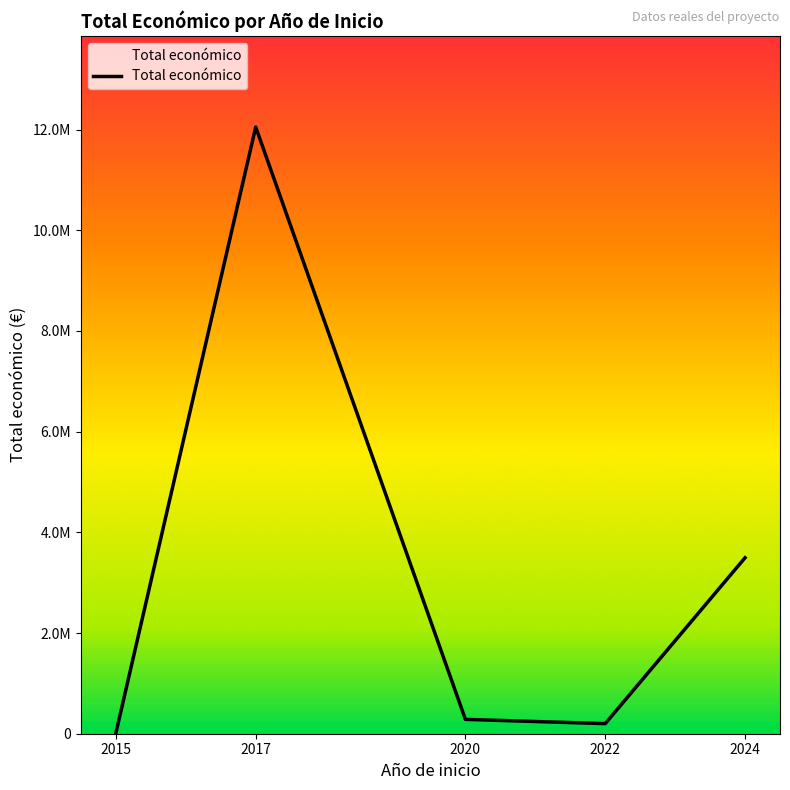

Does the chart display data point markers on the line(s)?

No